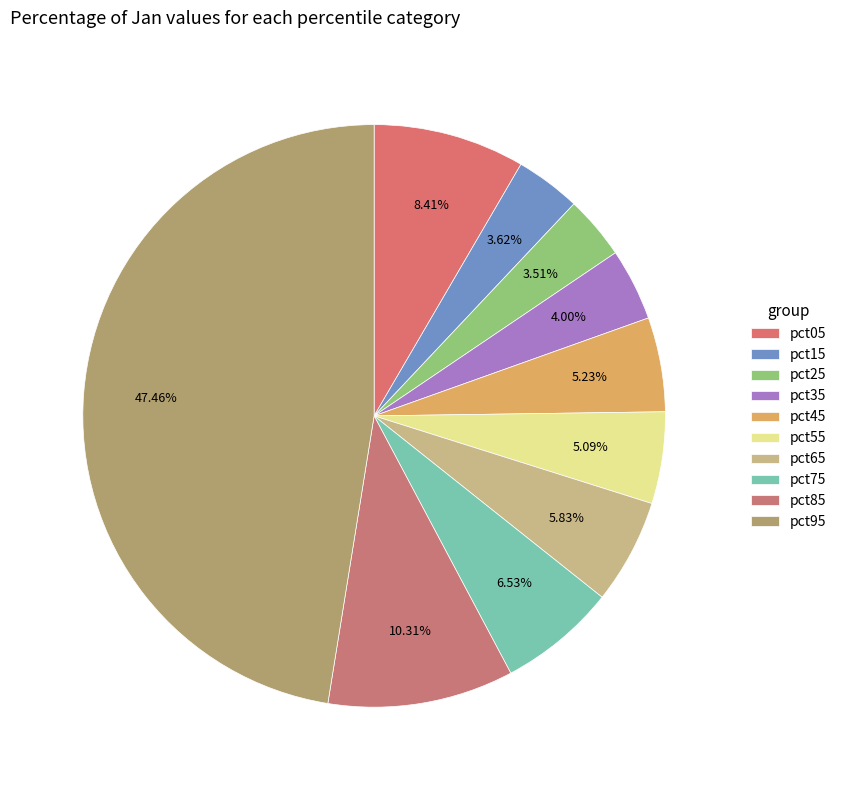

True or false: pct65 accounts for 20% of the total.

False